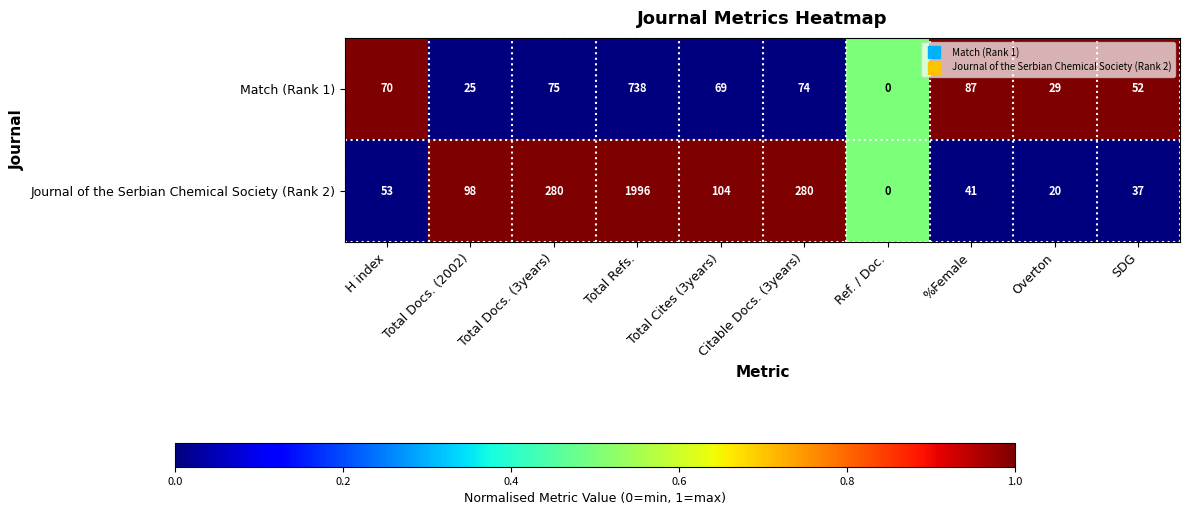

Which series has the largest total across all categories?

Journal of the Serbian Chemical Society (Rank 2)